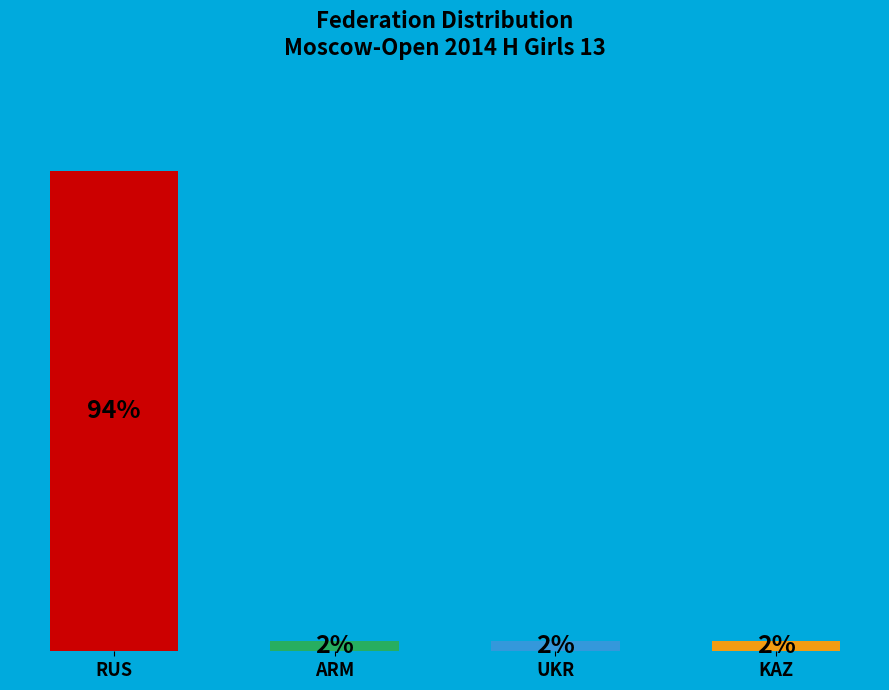

To the nearest percent, what is the difference between the RUS and UKR slice percentages?

92%